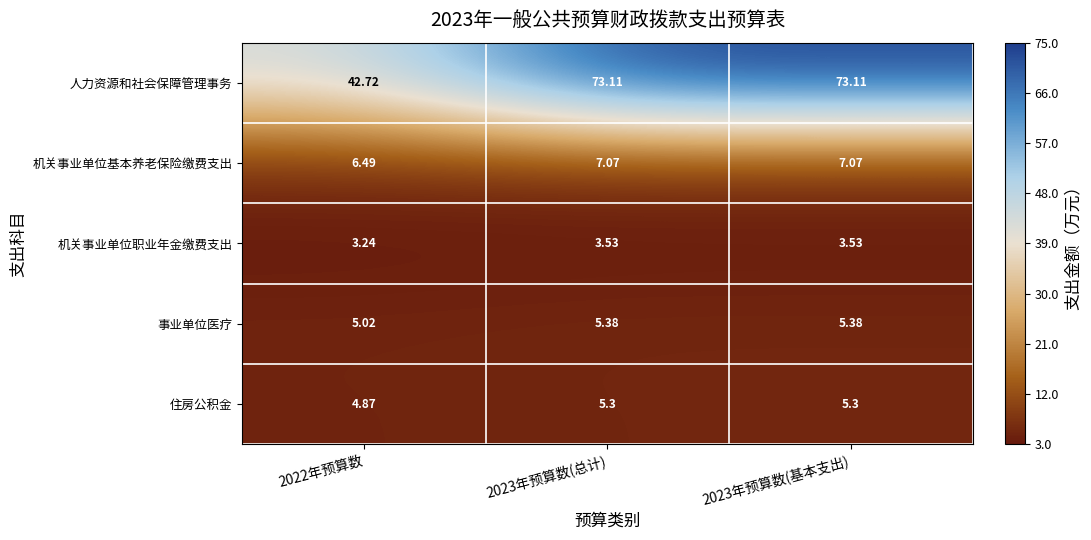

Rank the series at 2023年预算数(基本支出) from lowest to highest value.

机关事业单位职业年金缴费支出, 住房公积金, 事业单位医疗, 机关事业单位基本养老保险缴费支出, 人力资源和社会保障管理事务